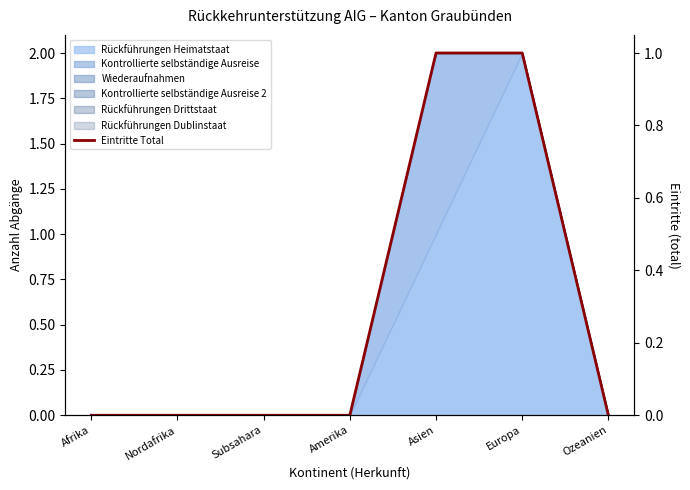

What is the label of the 4th point from the left?

Amerika